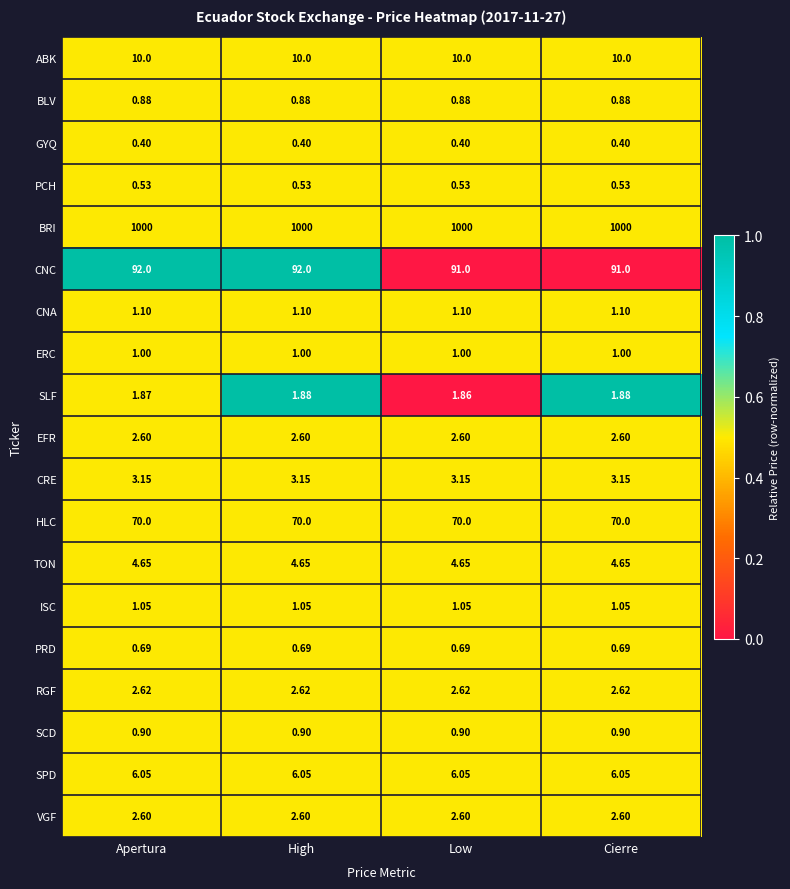

Which series has the largest range (max minus min)?

CNC